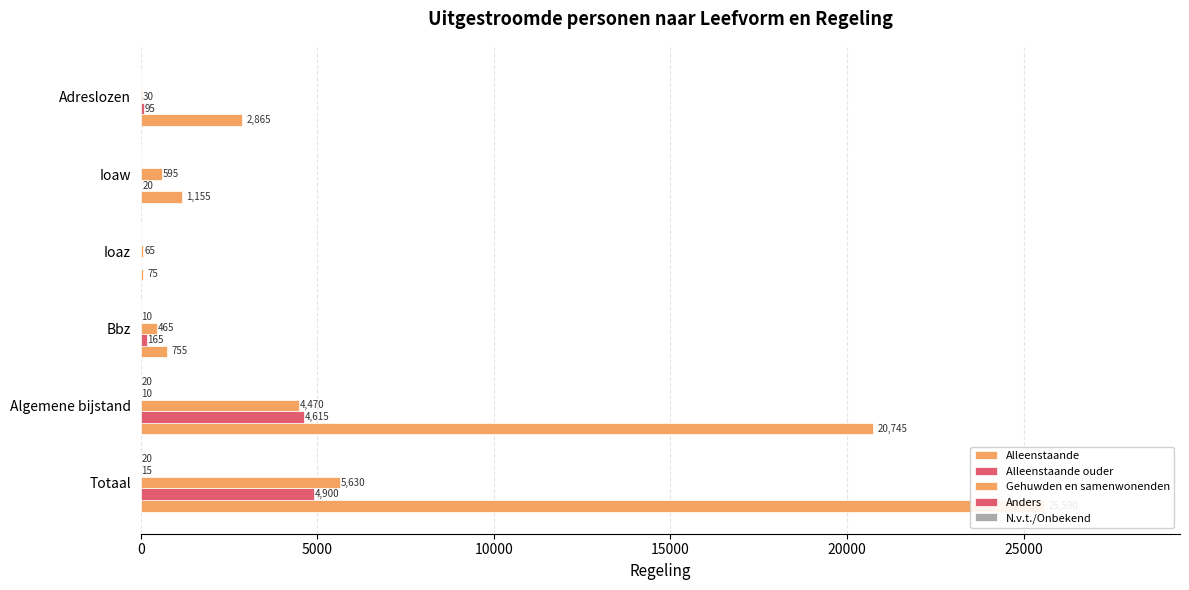

How many groups of bars are there?

6